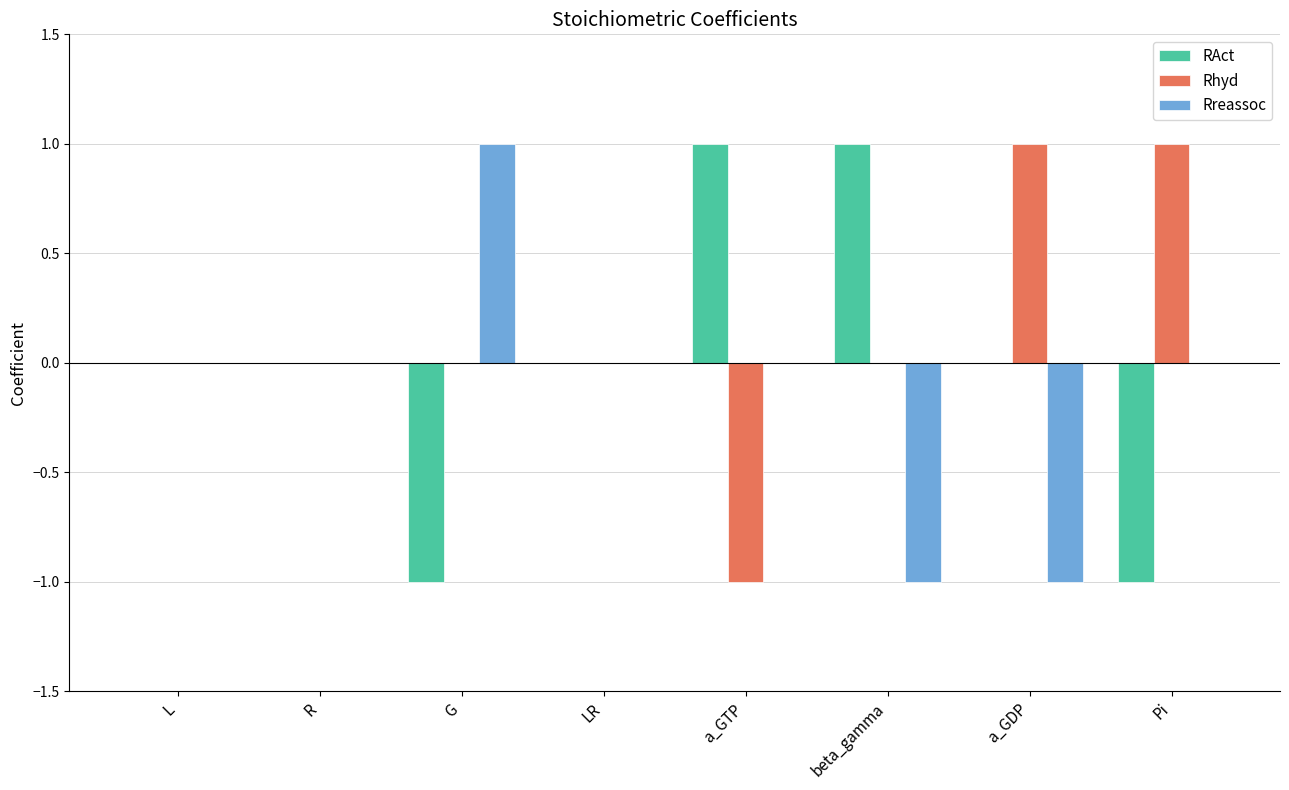

How many RAct values are between 0 and 1?

6